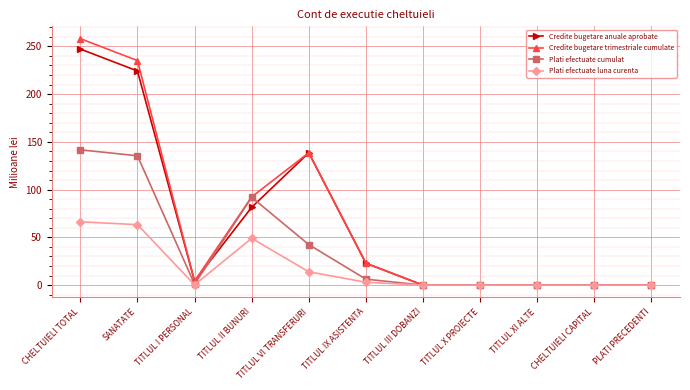

What is the difference between the second highest and second lowest values in the Plati efectuate luna curenta series?

63.3